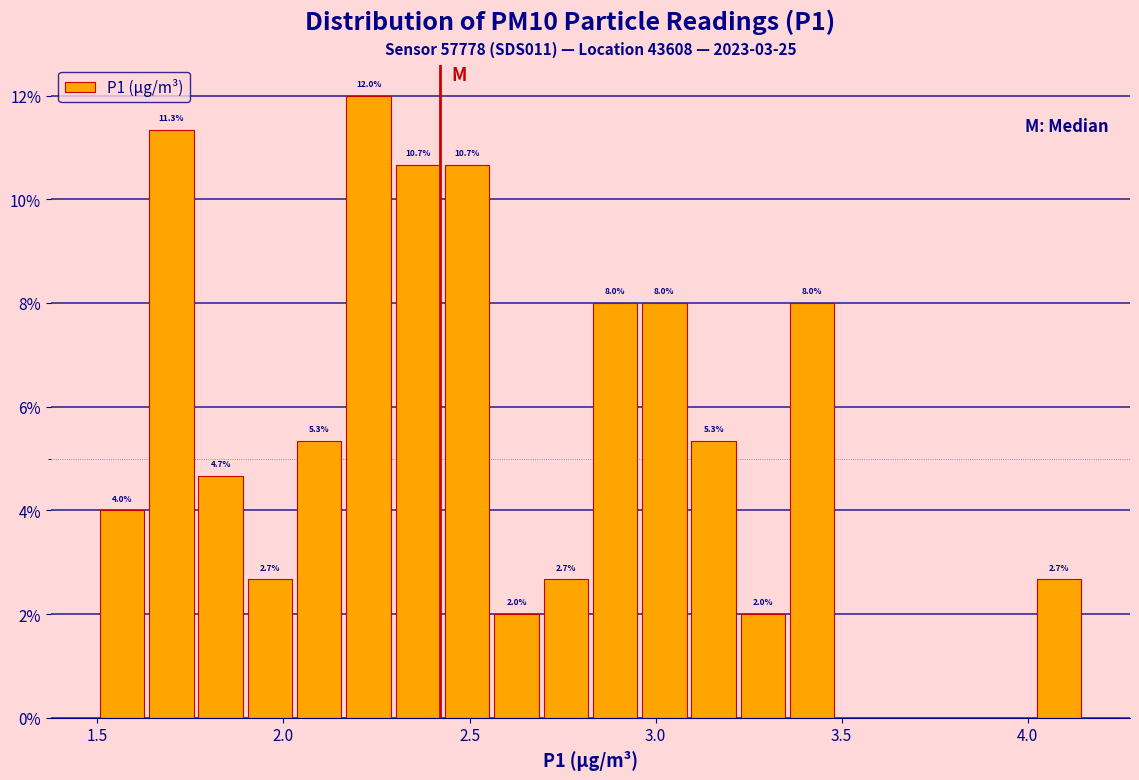

Around what value on the x-axis is the tallest bar? Give the approximate position of its centre, as read against the axis.

2.25